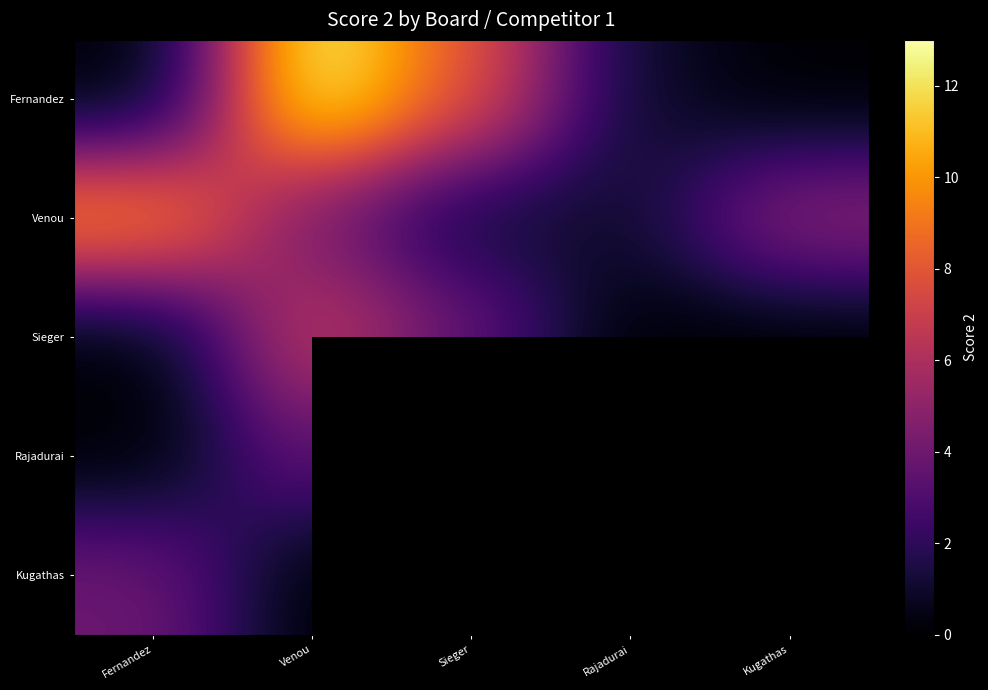

At how many categories does at least one series exceed 0?

5